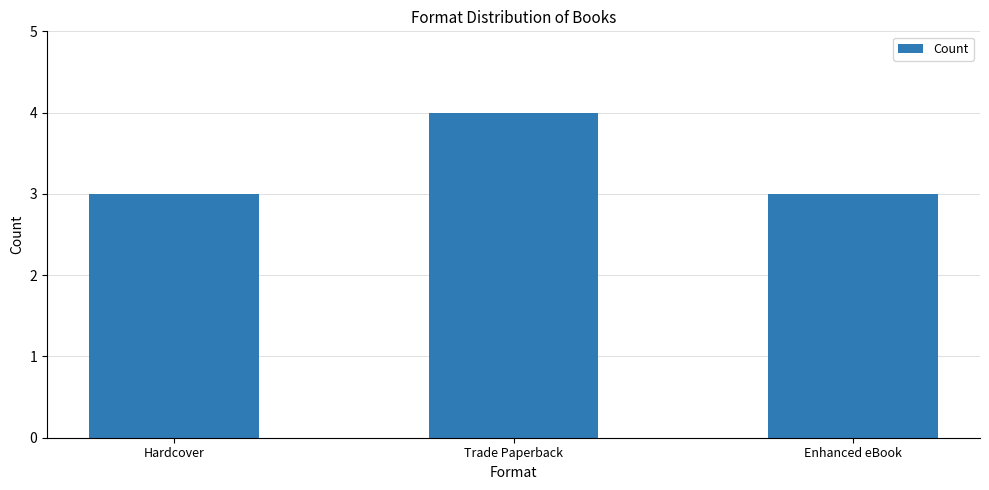

How many bars are there in total?

3